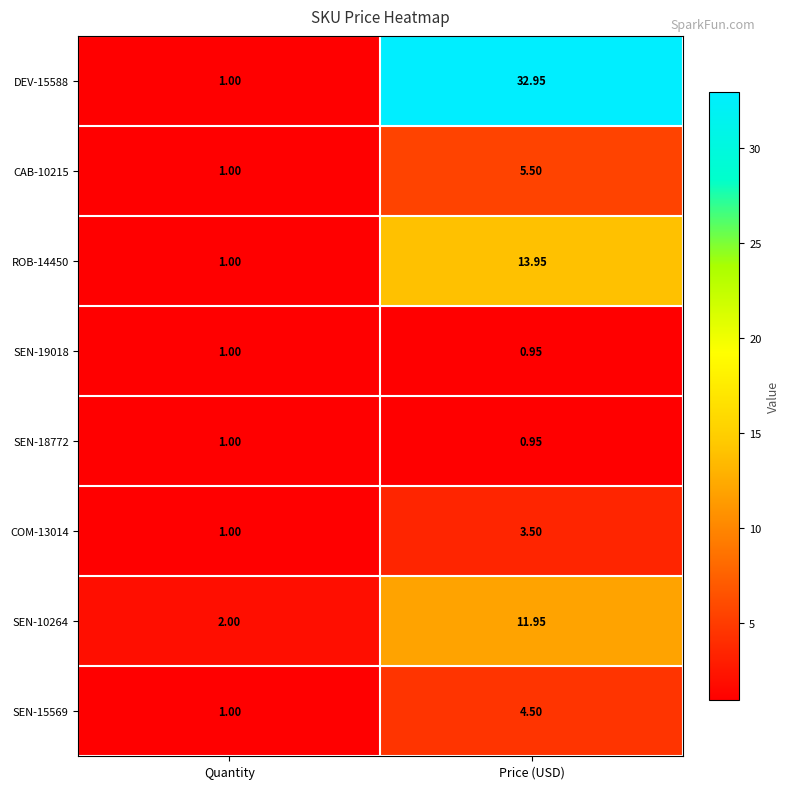

Rank the categories by ROB-14450 value from lowest to highest.

Quantity, Price (USD)